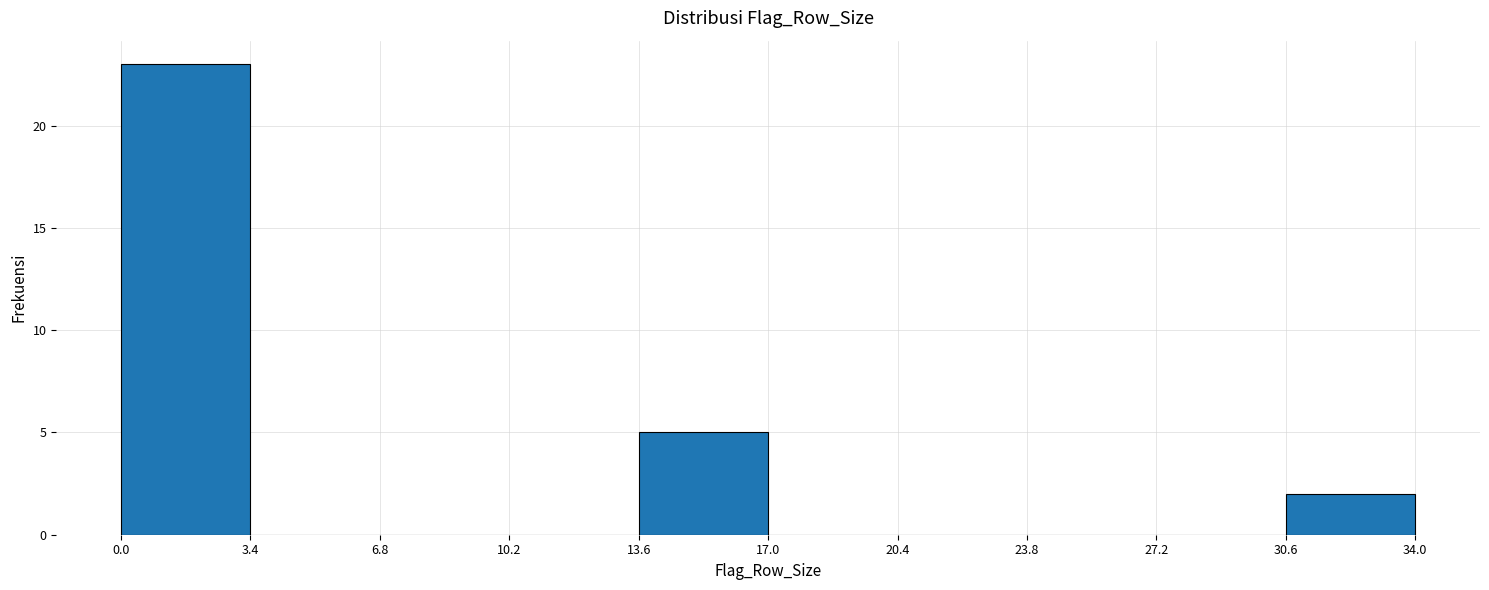

Reading left to right, transcribe this chart: for each bar, give the range it covers on the x-axis and its height. The values are not printed on the chart, so give them approximately, as read against the axis.

0.0 to 3.4: 23
3.4 to 6.8: 0
6.8 to 10.2: 0
10.2 to 13.6: 0
13.6 to 17.0: 5
17.0 to 20.4: 0
20.4 to 23.8: 0
23.8 to 27.2: 0
27.2 to 30.6: 0
30.6 to 34.0: 2